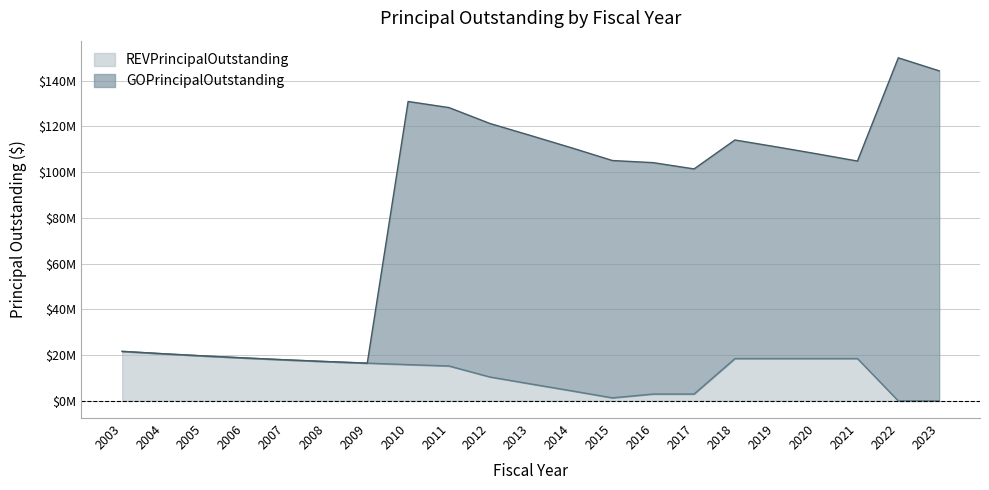

Where is the first local minimum for GOPrincipalOutstanding?

2009